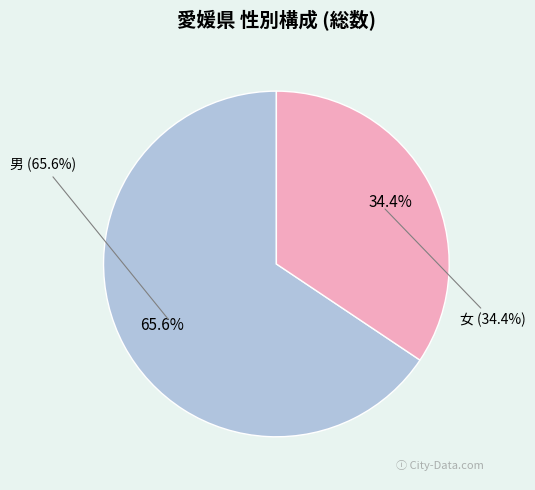

Does 女 account for over 50% of the chart?

No